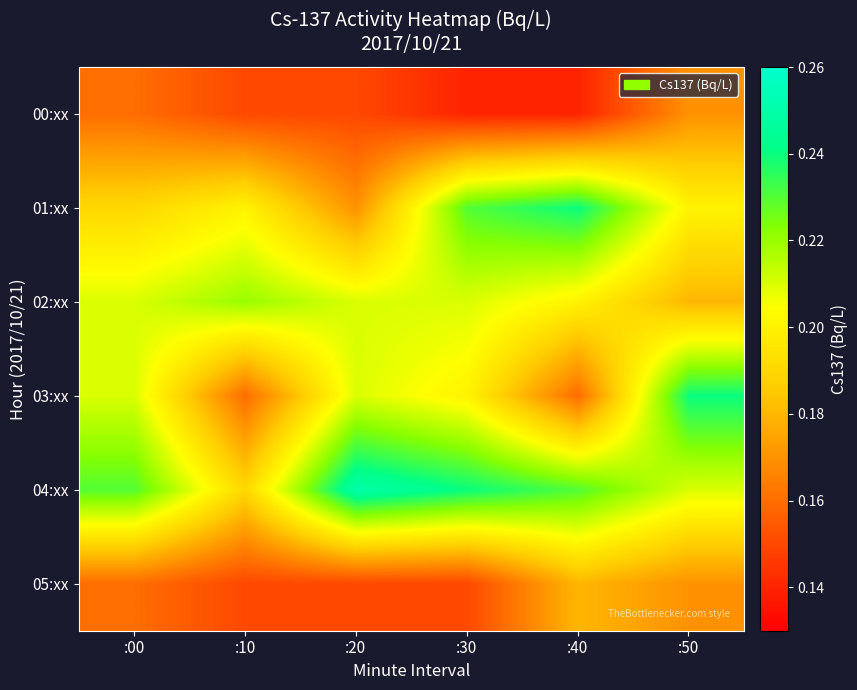

List the series in order of their peak value, highest first.

04:xx, 01:xx, 03:xx, 02:xx, 05:xx, 00:xx